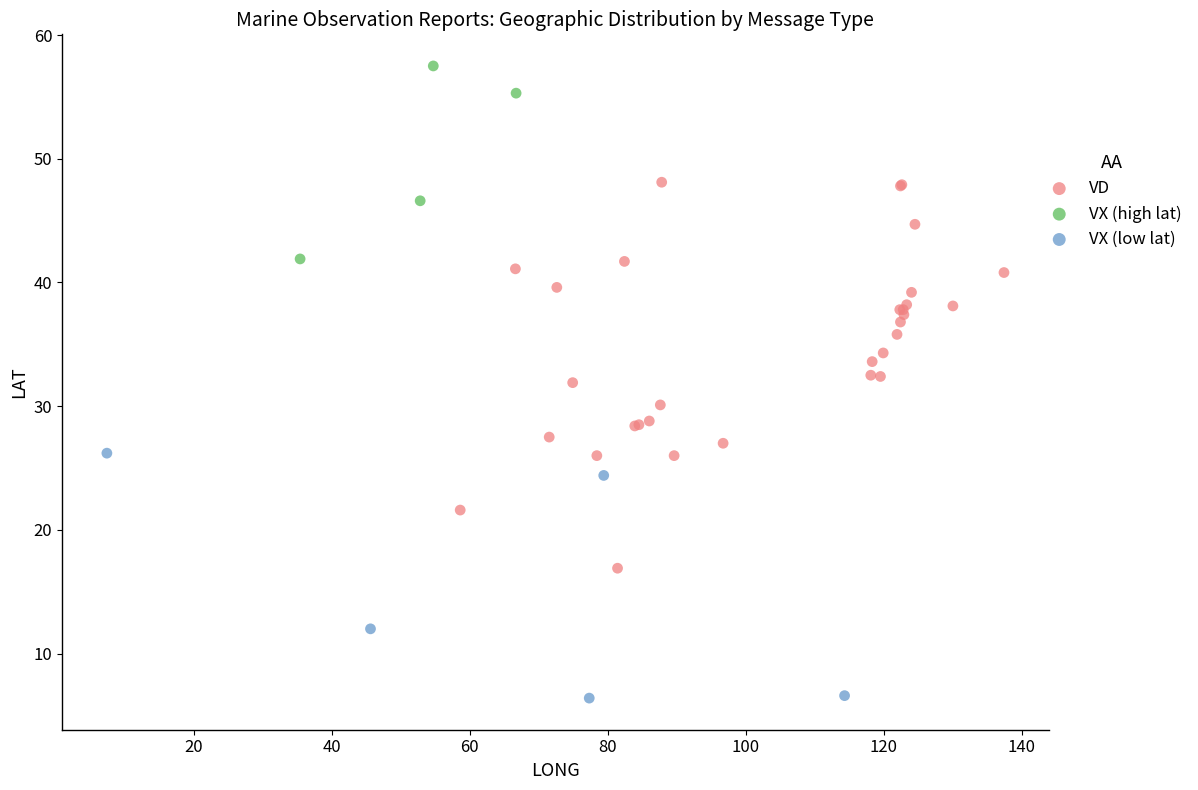

Which series has the largest Y range (max minus min)?

VD